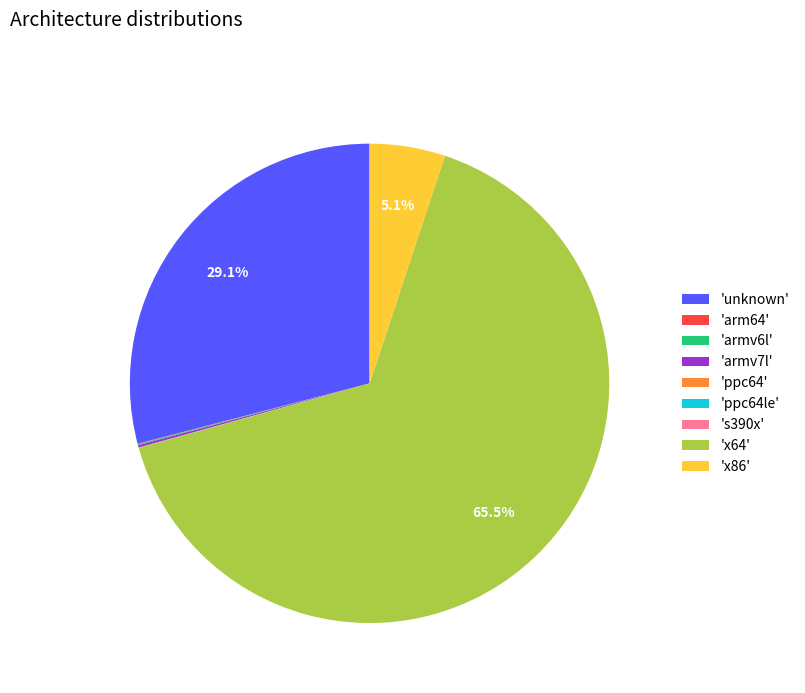

Is 'x64' the majority of the pie?

Yes